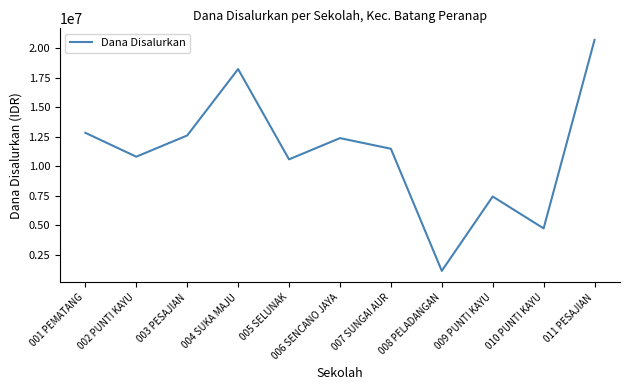

Between 008 PELADANGAN and 006 SENCANO JAYA, which is larger?

006 SENCANO JAYA